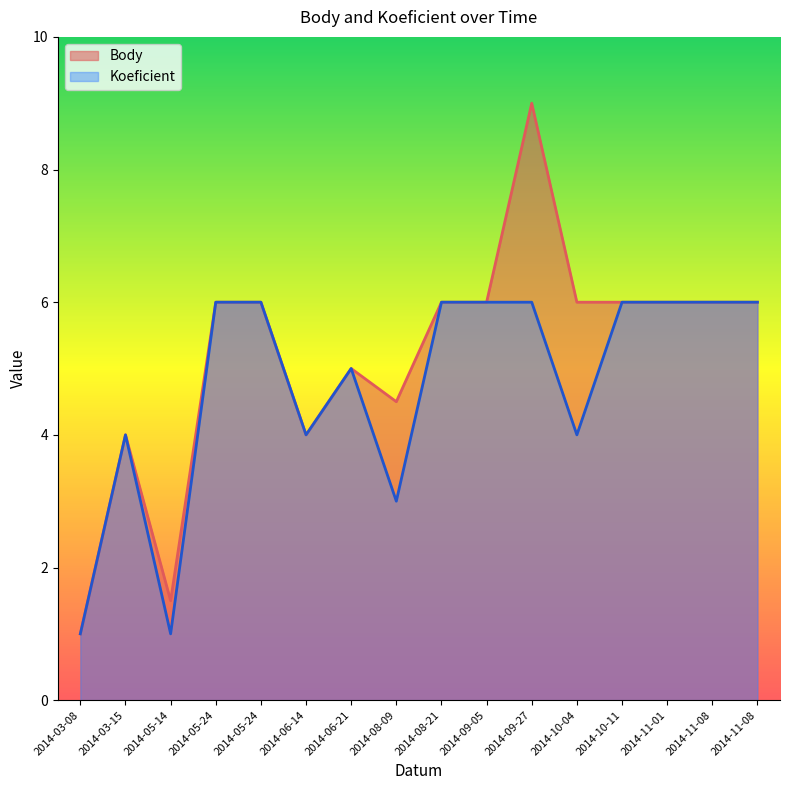

What is the sum of the Koeficient values at 2014-08-21 and 2014-03-08?

7.0